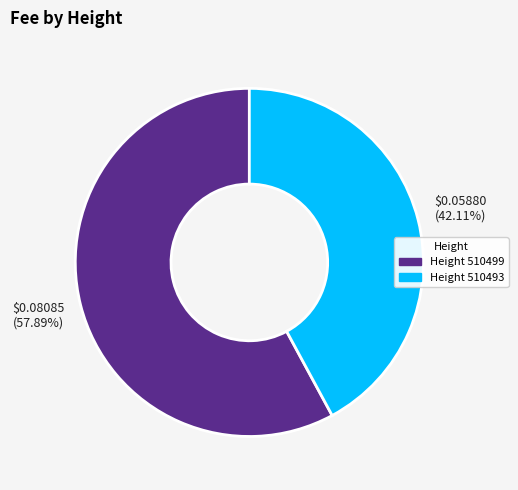

To the nearest percent, what is the difference between the largest and smallest slice percentages?

16%